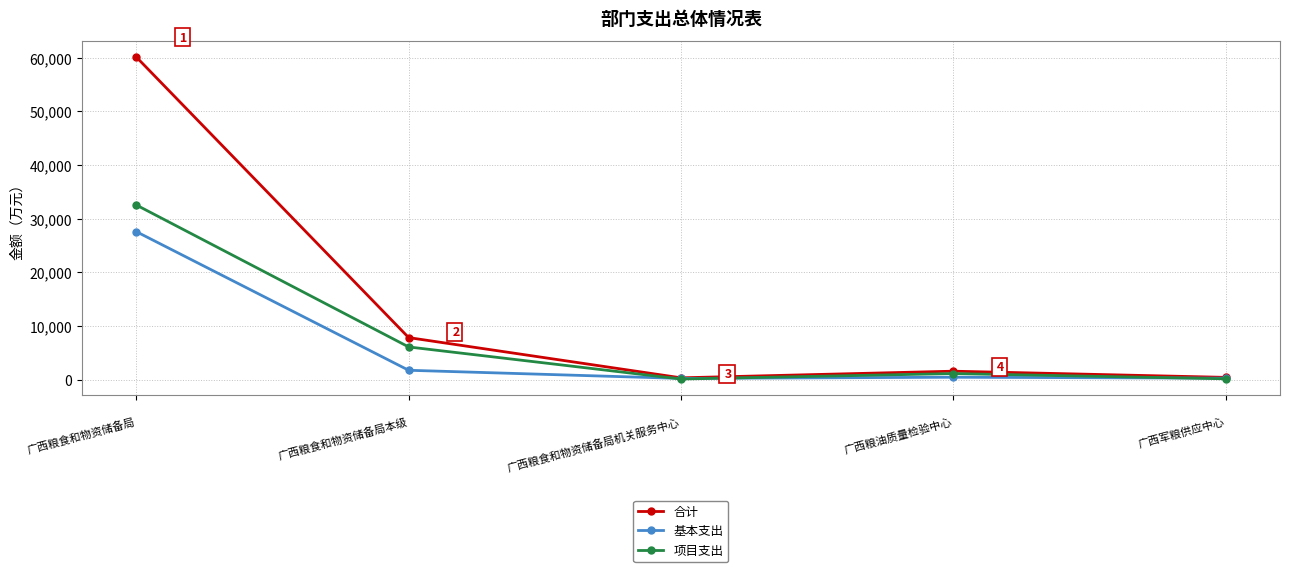

What is the minimum value shown in the chart?

113.1